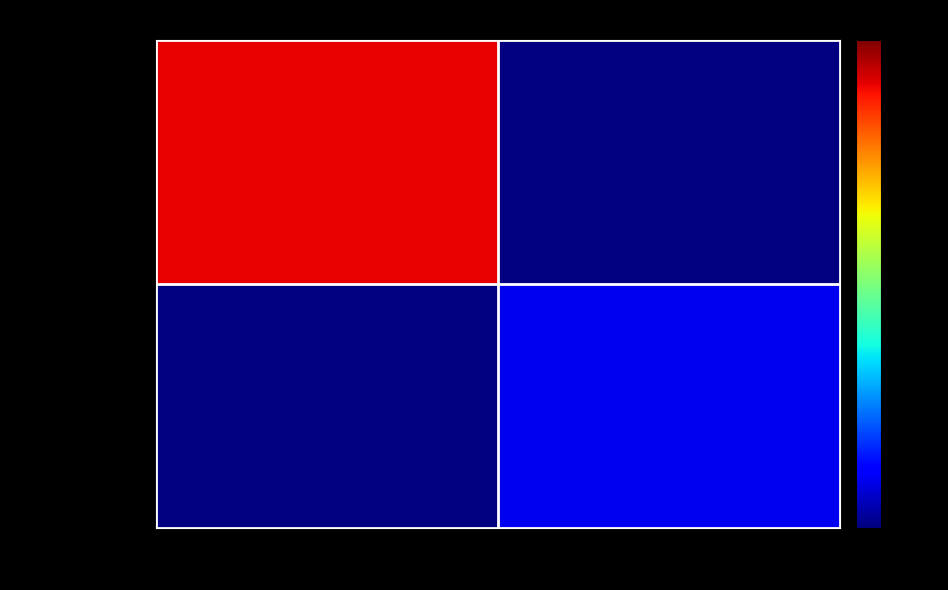

Rank the series by their maximum value, from highest to lowest.

3501cf27abe2…, 704600ecc7d8…